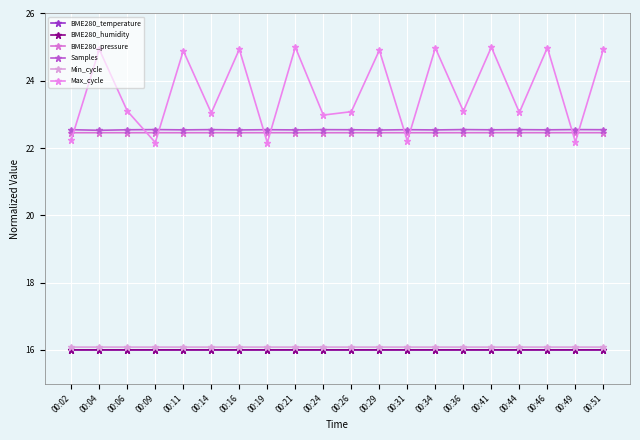

At which category does the chart reach its minimum across all series?

00:51